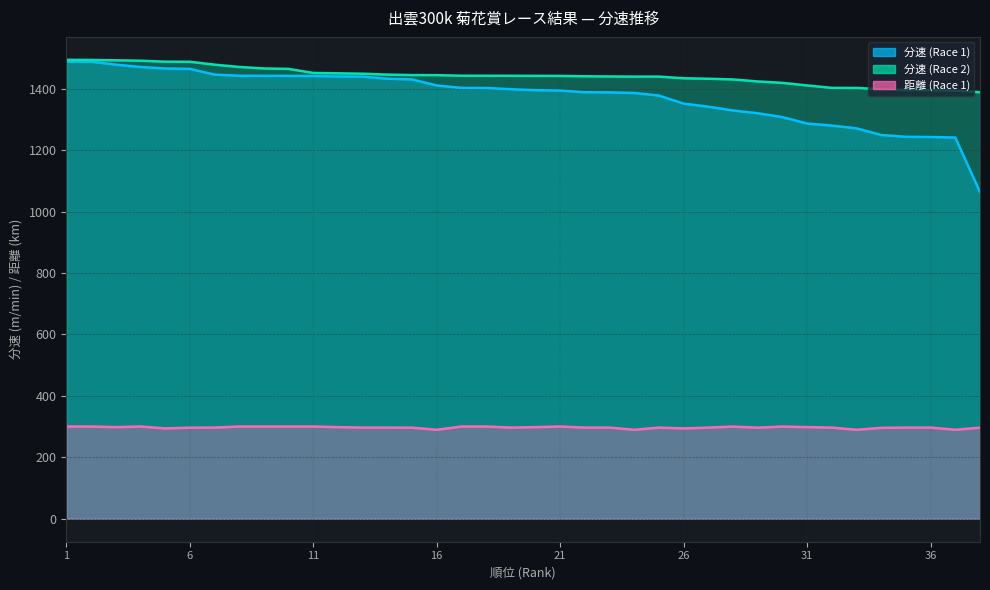

How many lines are shown in the chart?

3